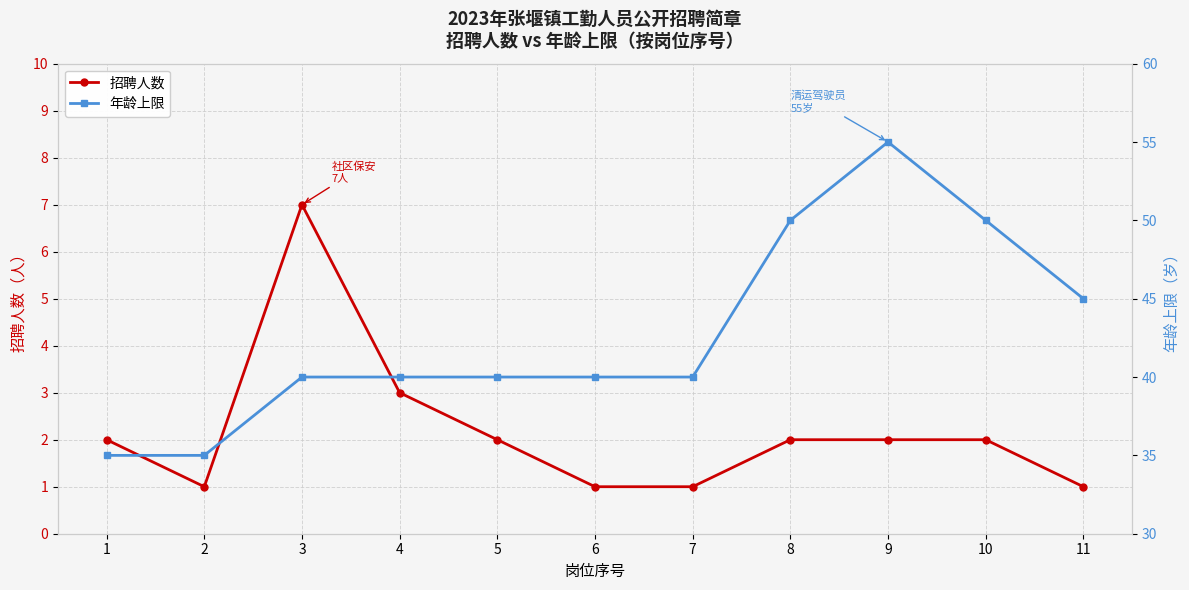

At which category is the sum across all series the highest?

9